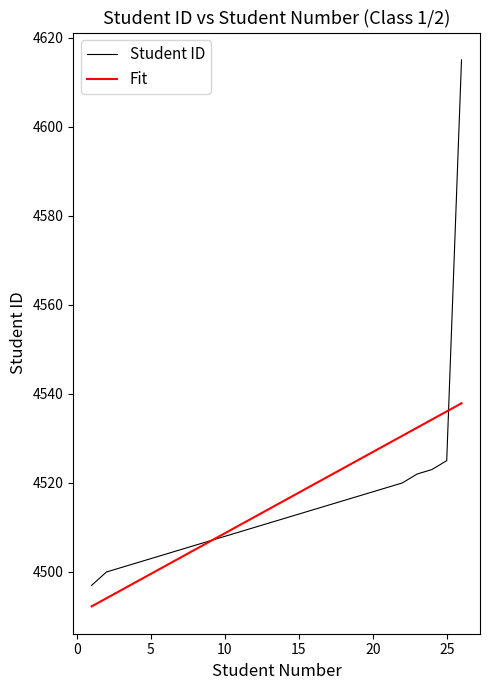

Rank the series by their maximum value, from highest to lowest.

Student ID, Fit